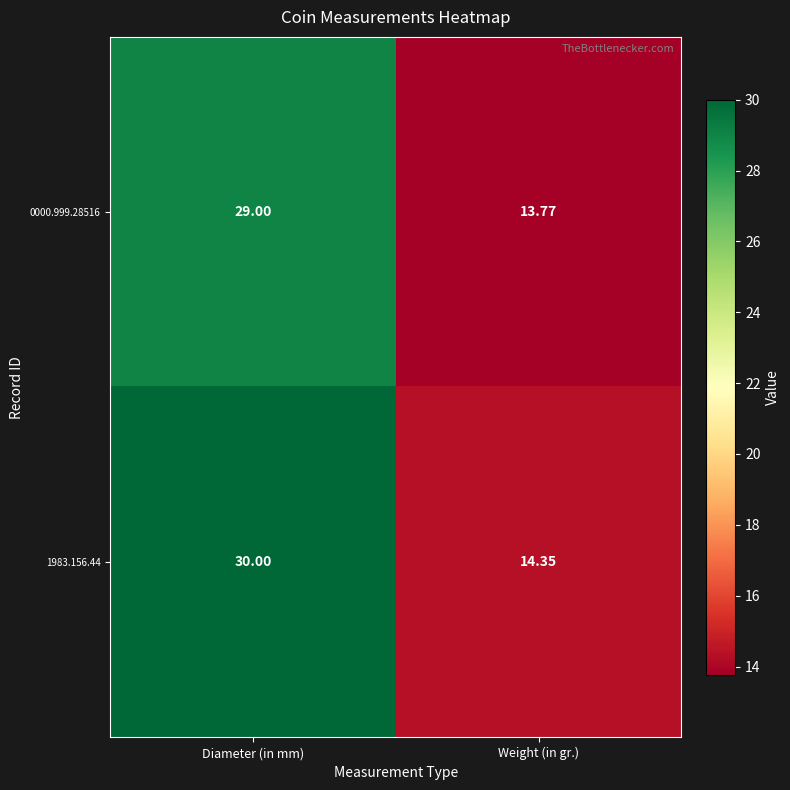

Which series changed the most between Diameter (in mm) and Weight (in gr.)?

1983.156.44